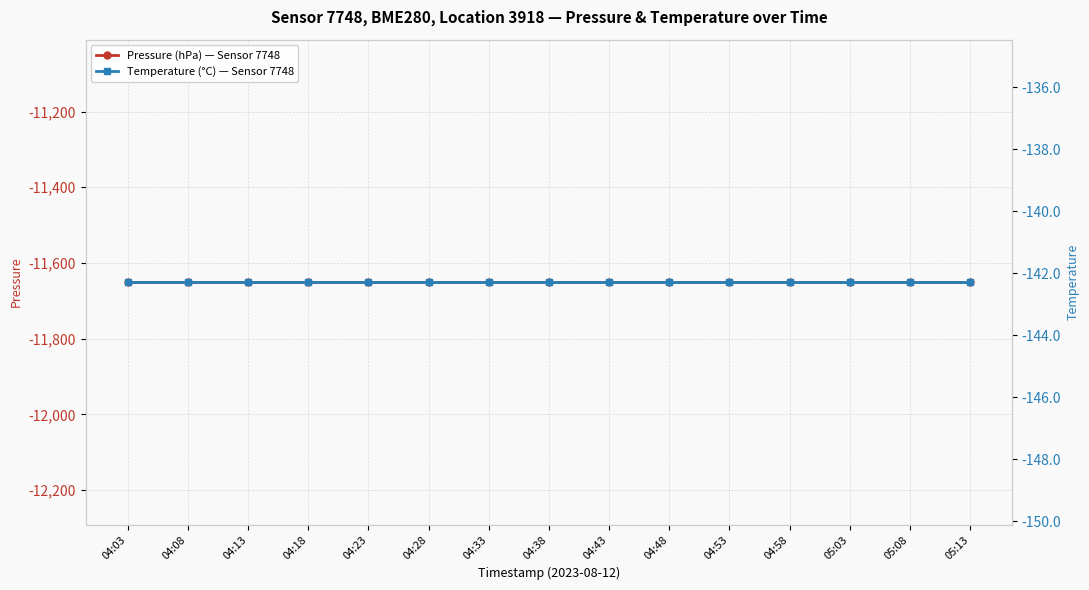

Which series has the largest range (max minus min)?

Pressure (hPa) — Sensor 7748